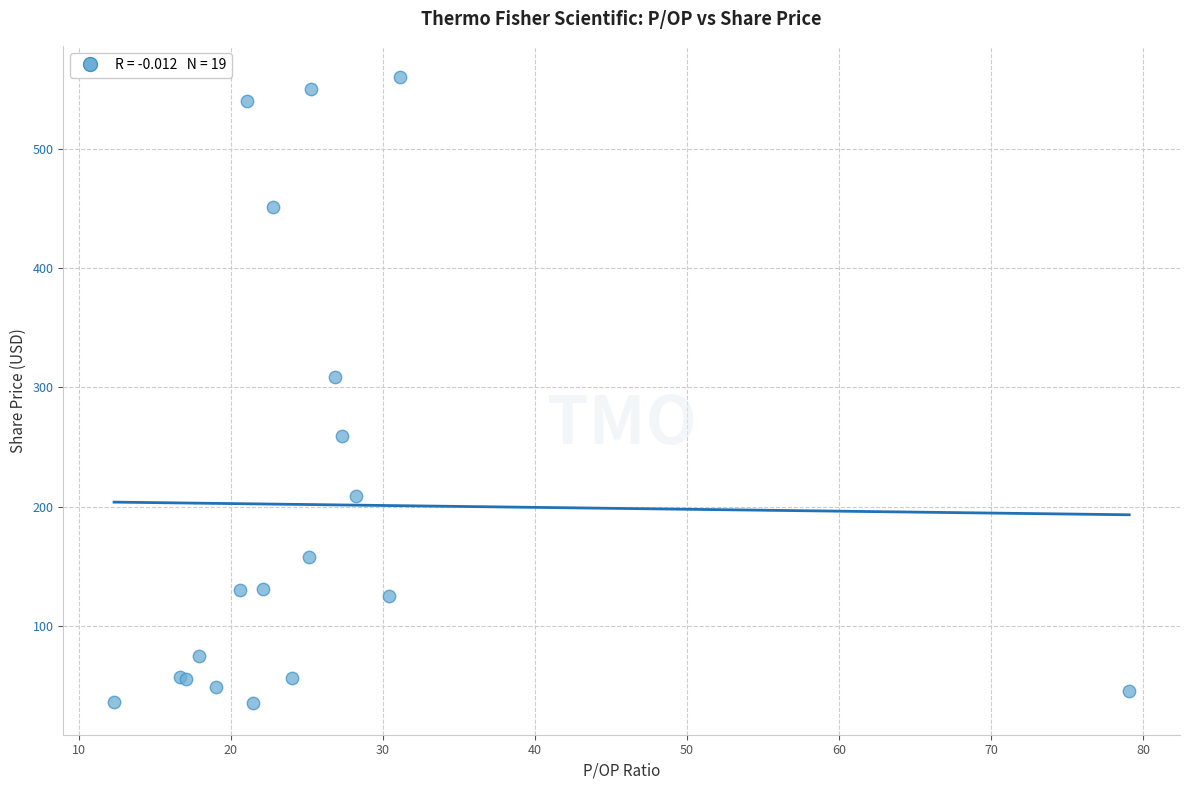

What Y value in the scatter plot is closest to 297?

309.2